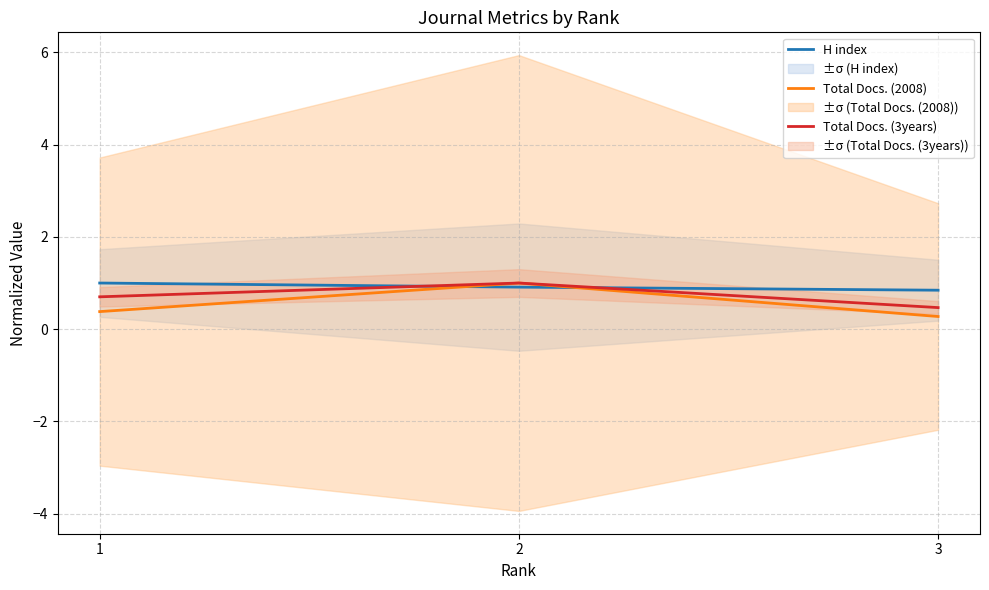

How many lines are shown in the chart?

3